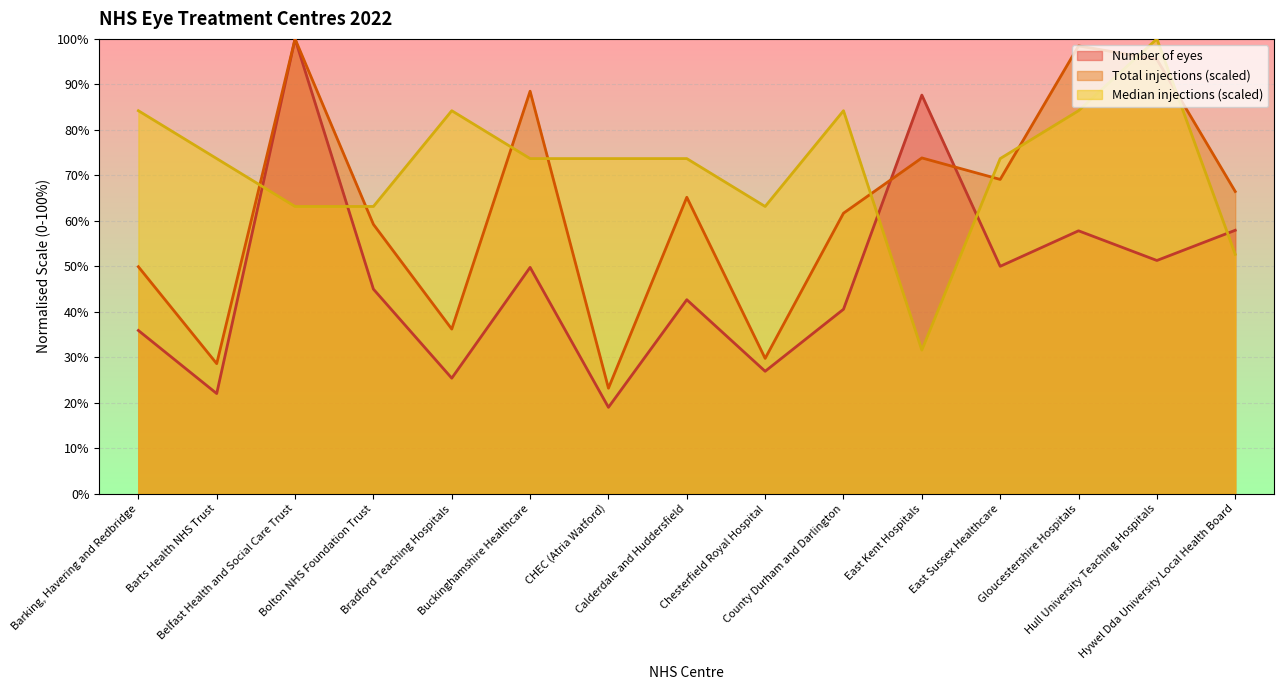

What is the label of the 15th point from the right?

Barking, Havering and Redbridge